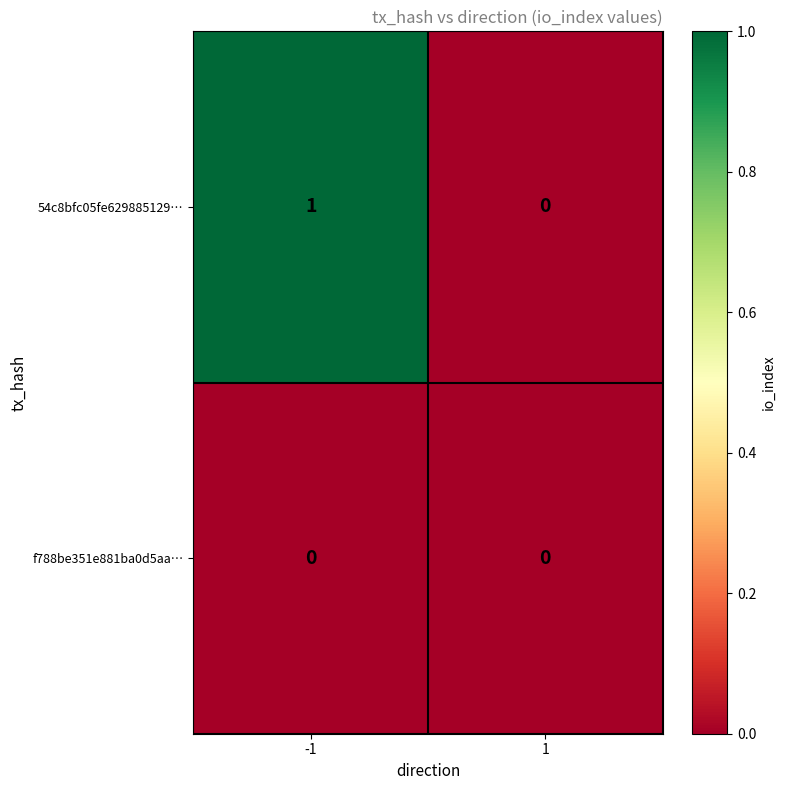

Reading right to left, list all the values displayed in this chart.

54c8bfc05fe629885129…: 1=0	-1=1
f788be351e881ba0d5aa…: 1=0	-1=0